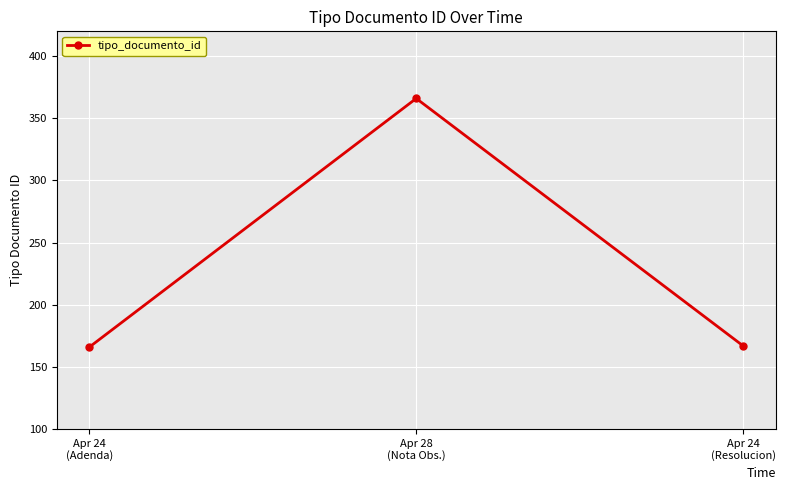

What is the value of the 1st point from the left?

166